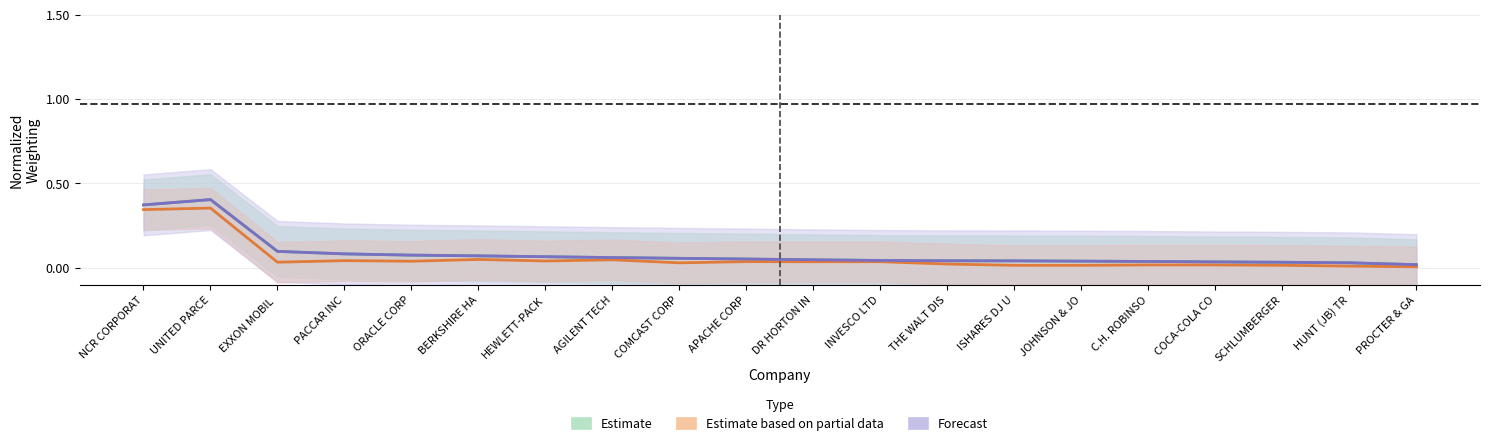

Which category has the lowest value in the Estimate based on partial data series?

PROCTER & GA